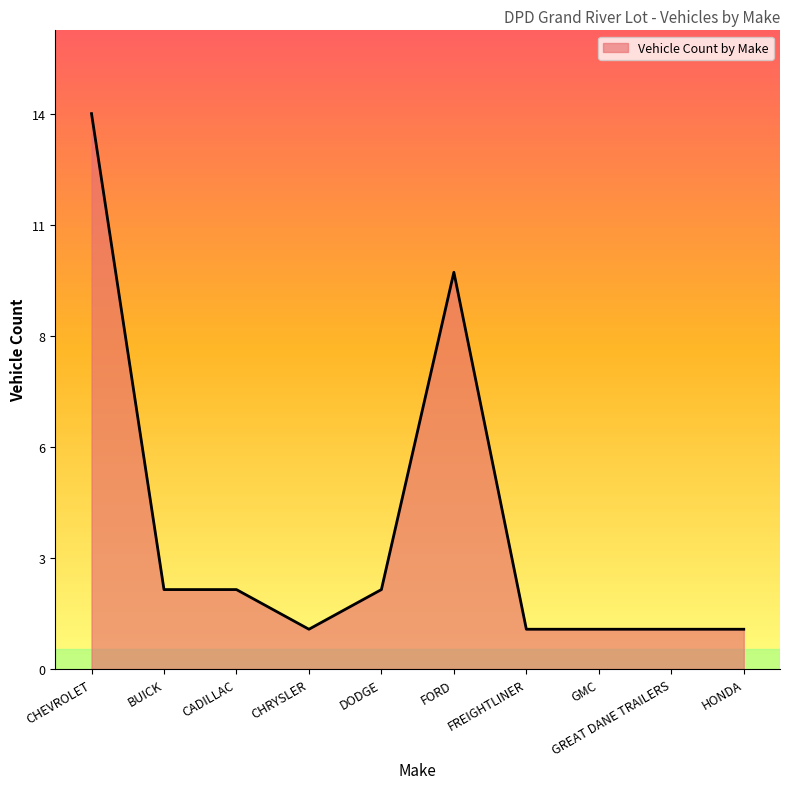

Which has a higher value, CHRYSLER or HONDA?

CHRYSLER